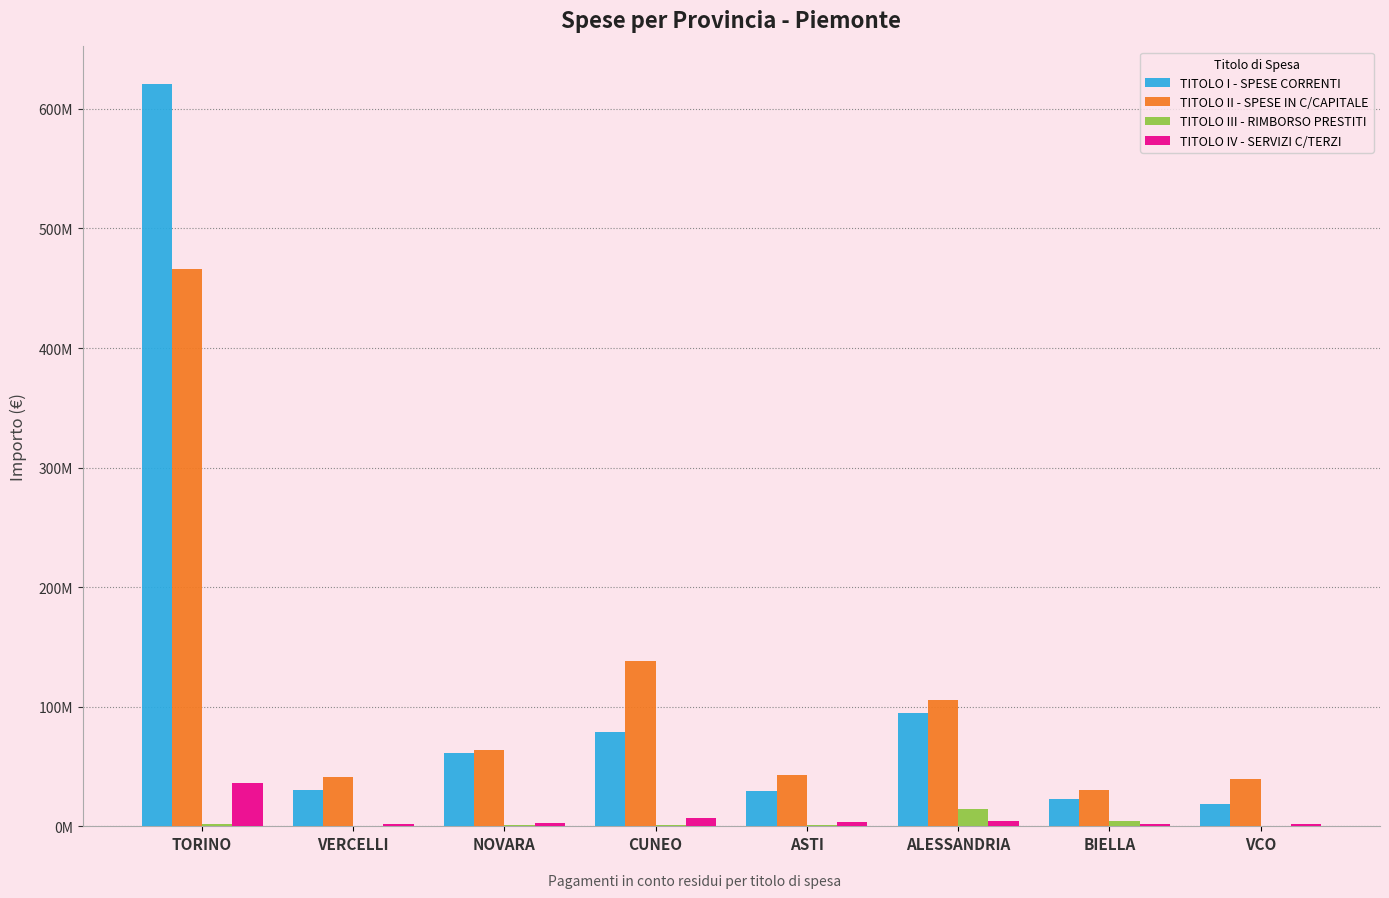

Between ASTI and ALESSANDRIA, which series saw the biggest shift?

TITOLO I - SPESE CORRENTI